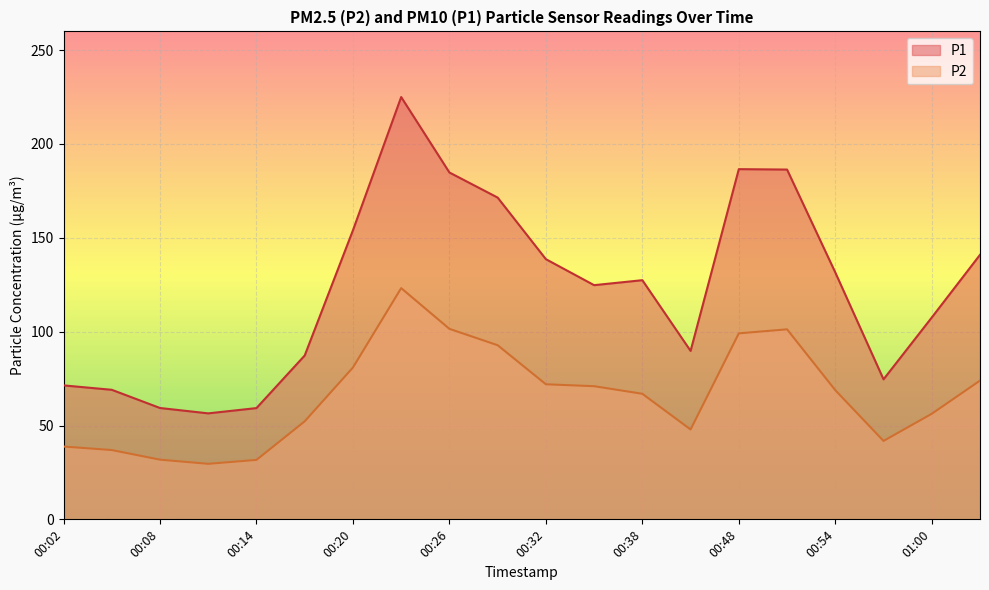

True or false: P1 and P2 cross at least once.

False